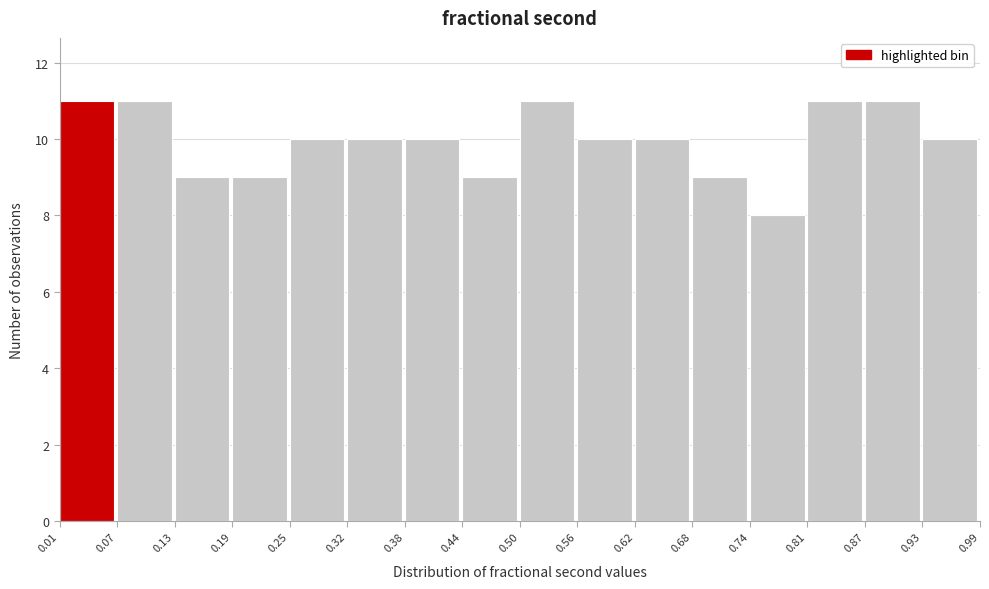

Reading left to right, transcribe this chart: for each bar, give the range it covers on the x-axis and its height. The values are not printed on the chart, so give them approximately, as read against the axis.

0.01 to 0.07: 11
0.07 to 0.13: 11
0.13 to 0.19: 9
0.19 to 0.25: 9
0.25 to 0.32: 10
0.32 to 0.38: 10
0.38 to 0.44: 10
0.44 to 0.50: 9
0.50 to 0.56: 11
0.56 to 0.62: 10
0.62 to 0.68: 10
0.68 to 0.74: 9
0.74 to 0.81: 8
0.81 to 0.87: 11
0.87 to 0.93: 11
0.93 to 0.99: 10